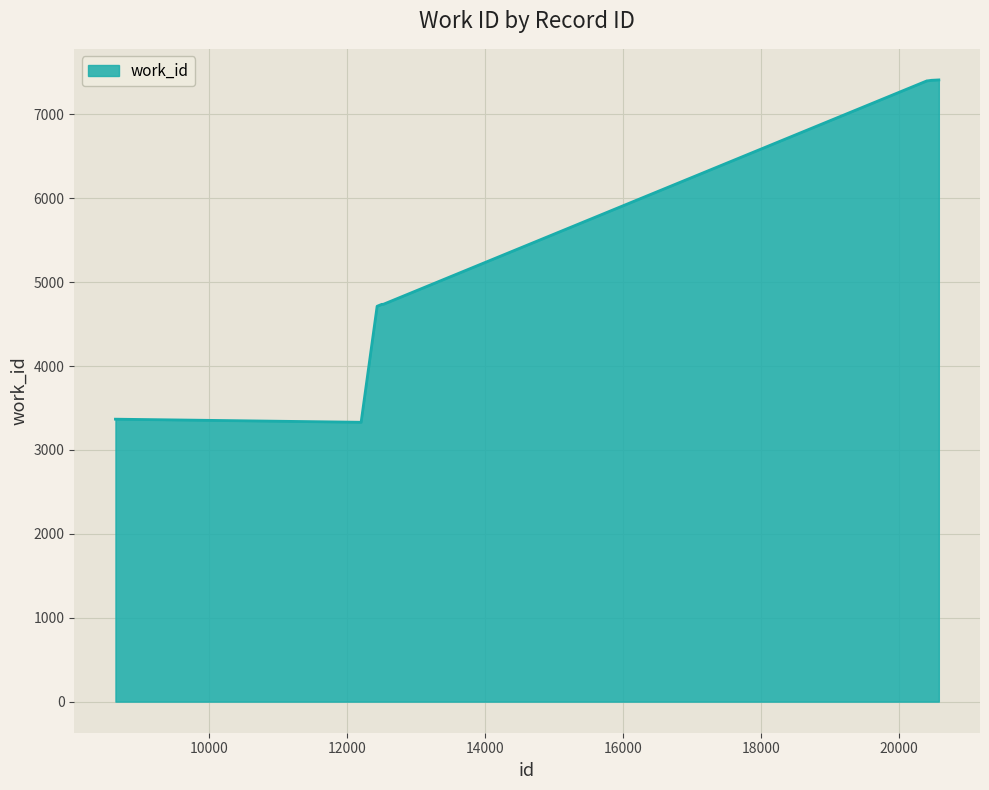

What is the greatest value displayed?

7411